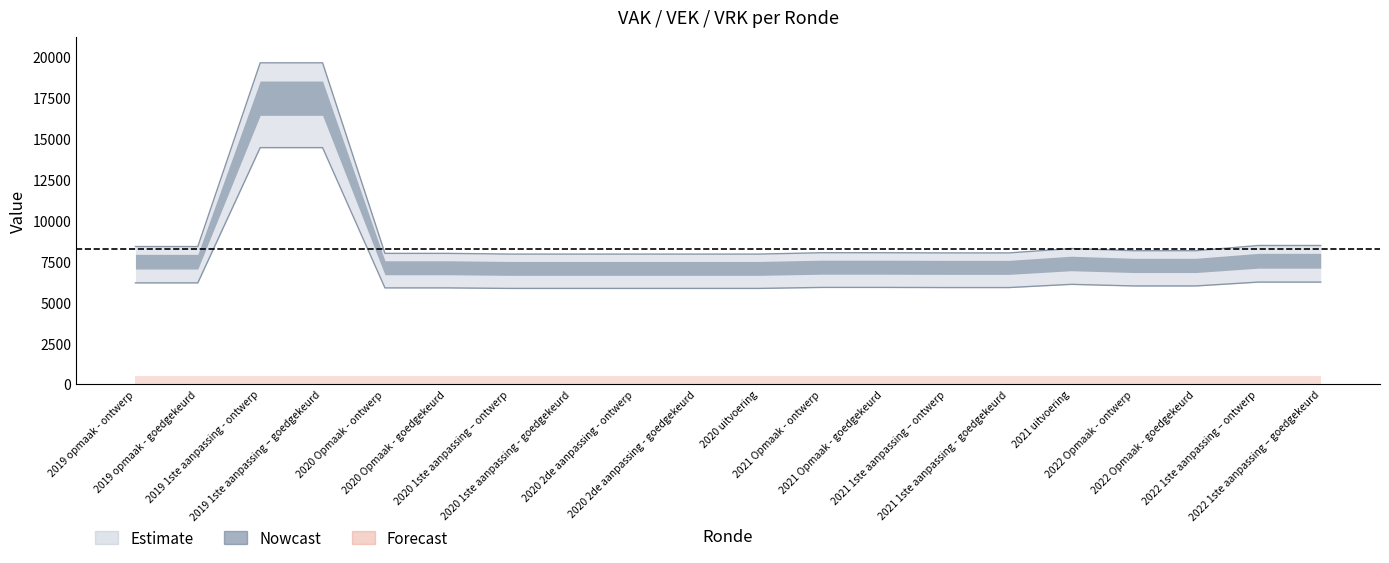

What is the ratio of the value at 2019 opmaak - goedgekeurd to the value at 2022 Opmaak - goedgekeurd?

1.0